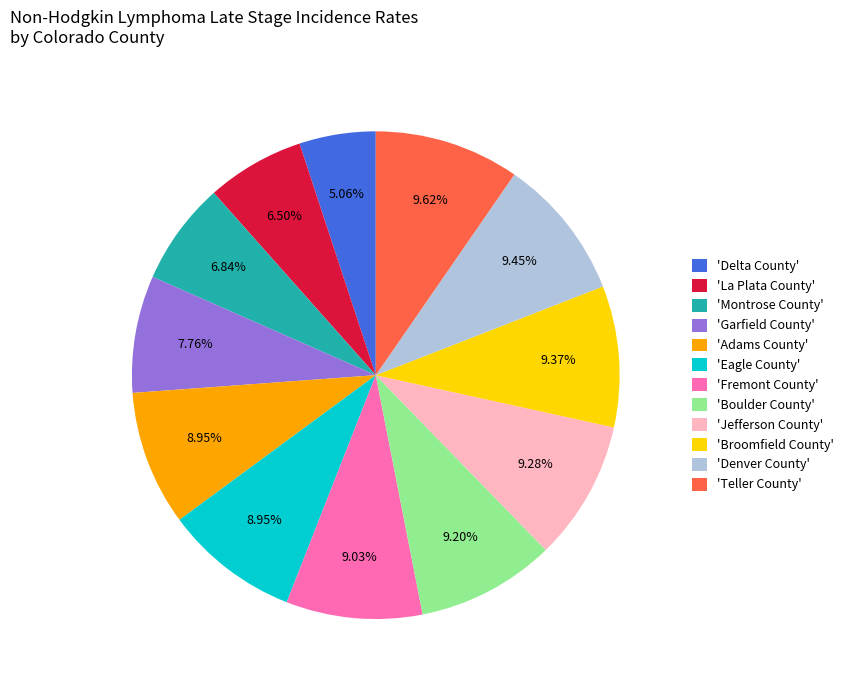

Which slice is the smallest?

'Delta County'